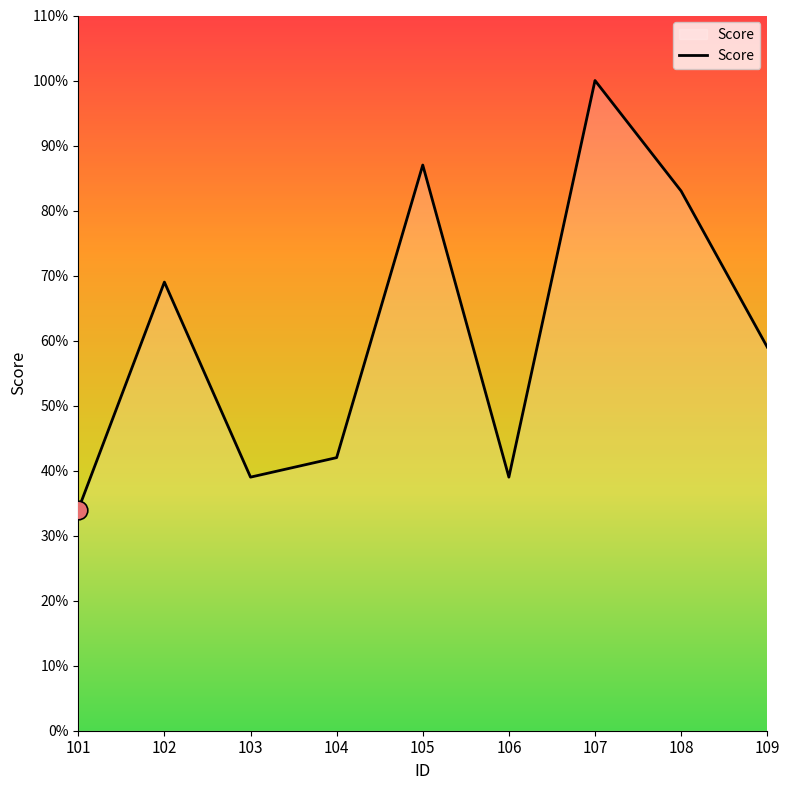

What is the ratio of the value at 103 to the value at 102?

0.6